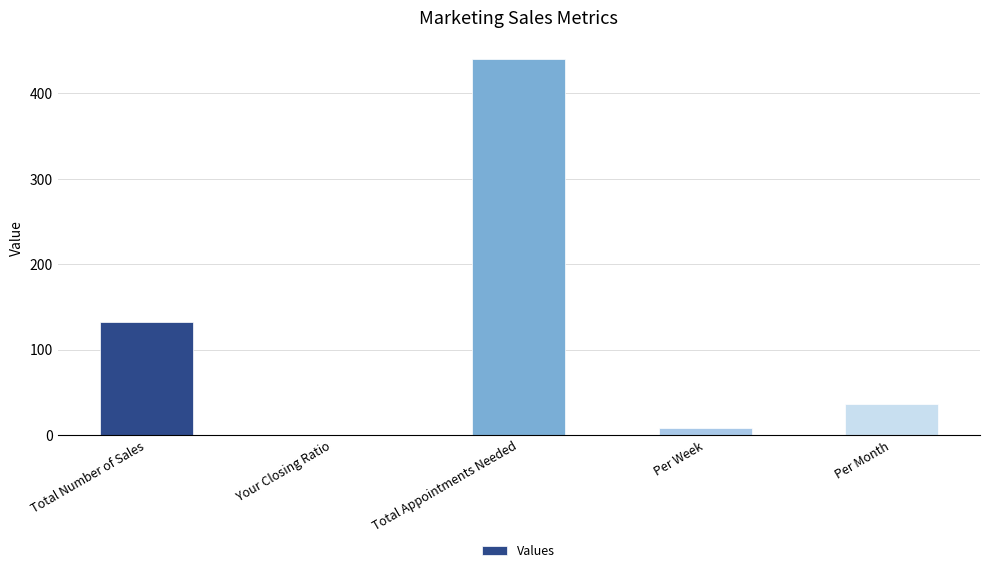

Which has a higher value, Total Appointments Needed or Per Month?

Total Appointments Needed